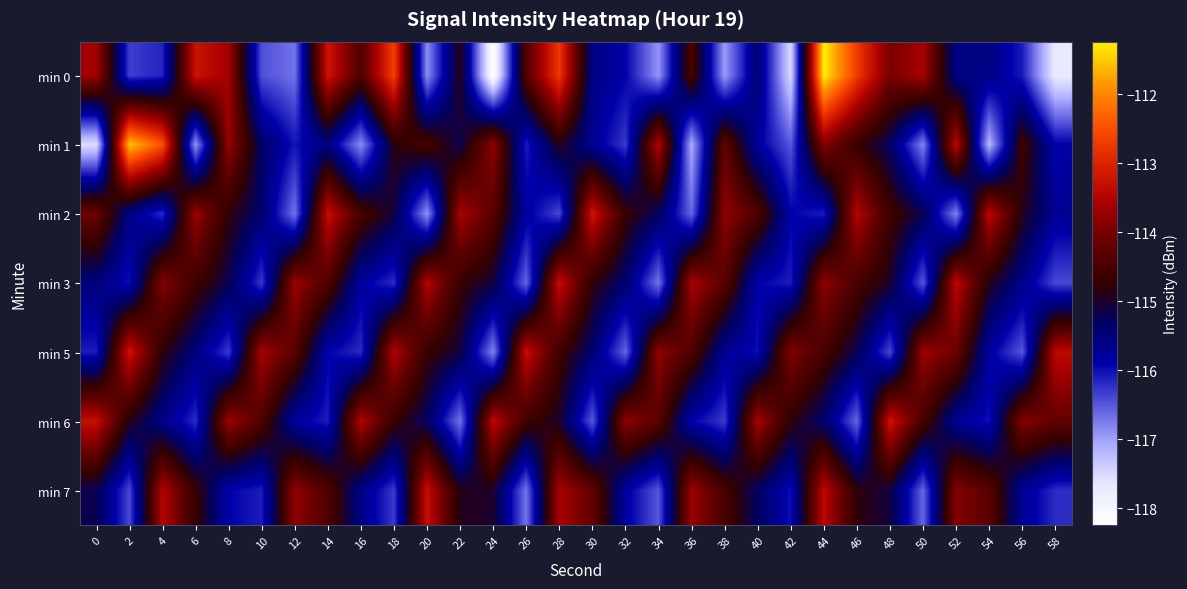

What is the difference between the highest and lowest values at 30?

3.3